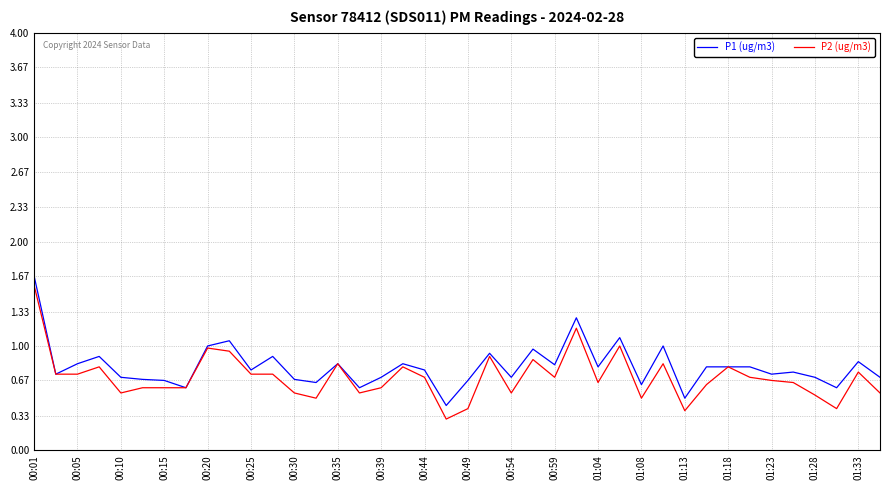

Which series has the largest range (max minus min)?

P2 (ug/m3)